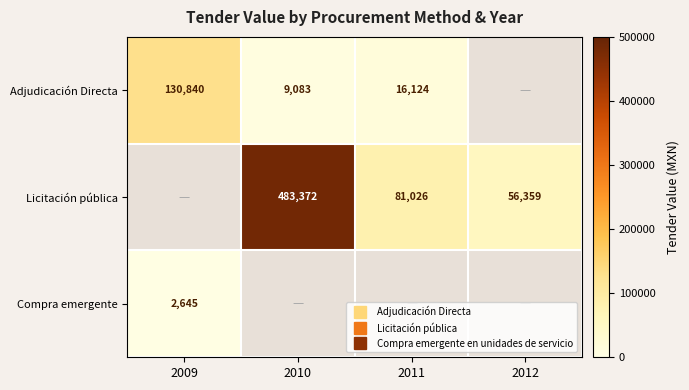

How many data points does each series have?

4